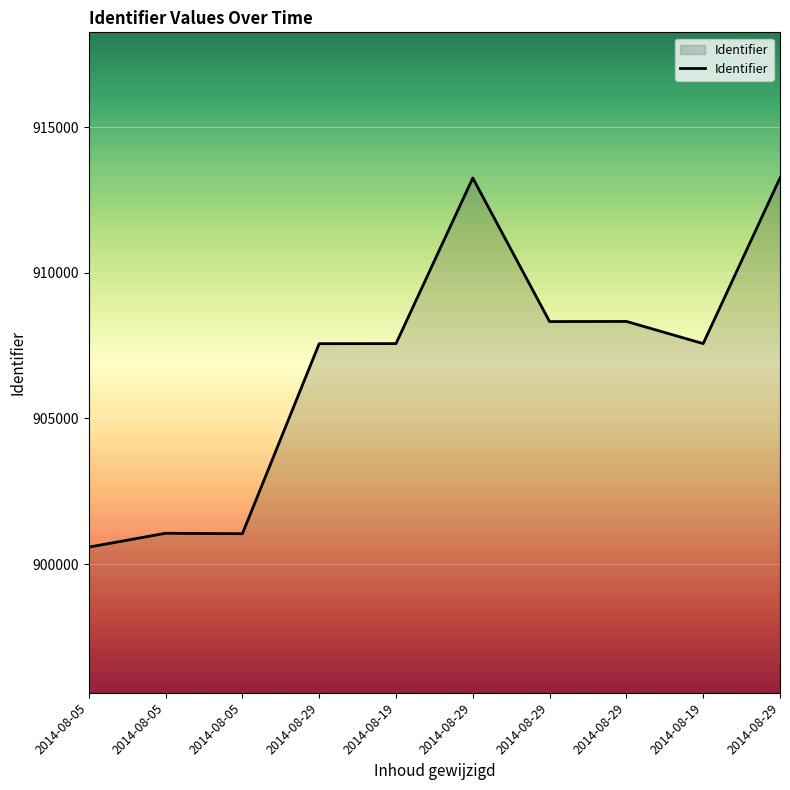

What is the average value?

906856